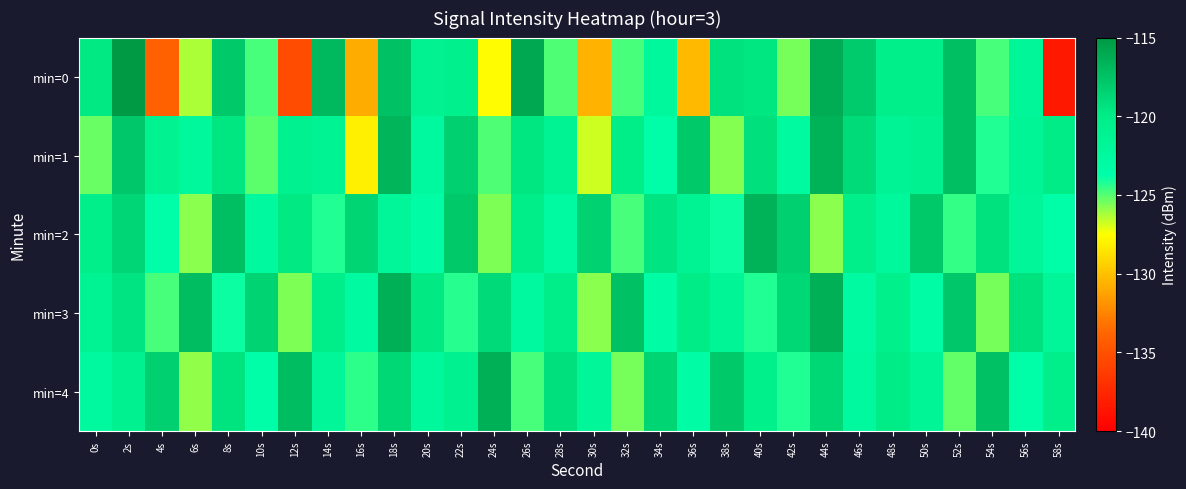

What is the minimum value shown in the chart?

-138.5